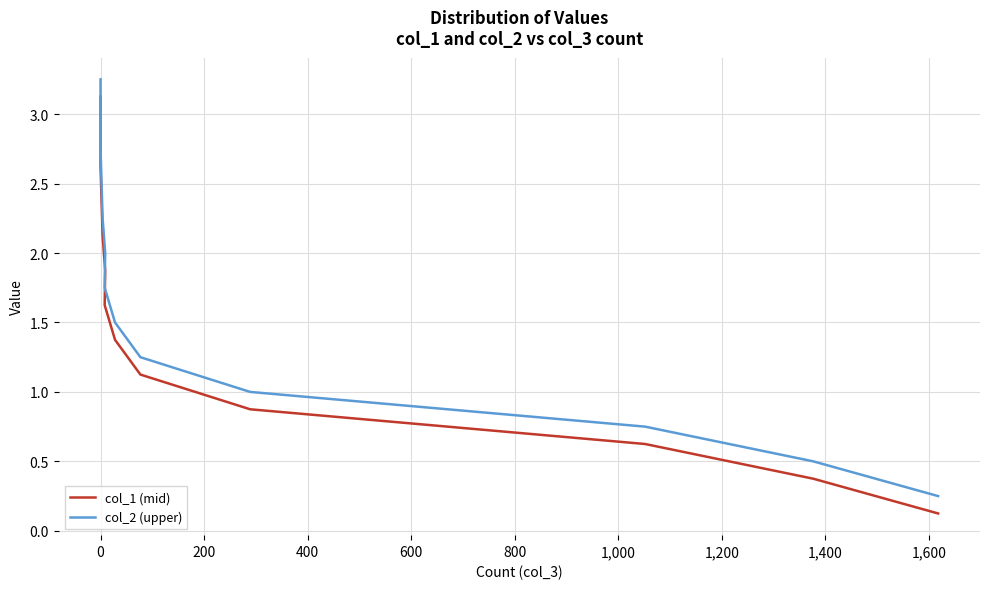

True or false: col_2 (upper) has a value of 0.2 at 200.

False